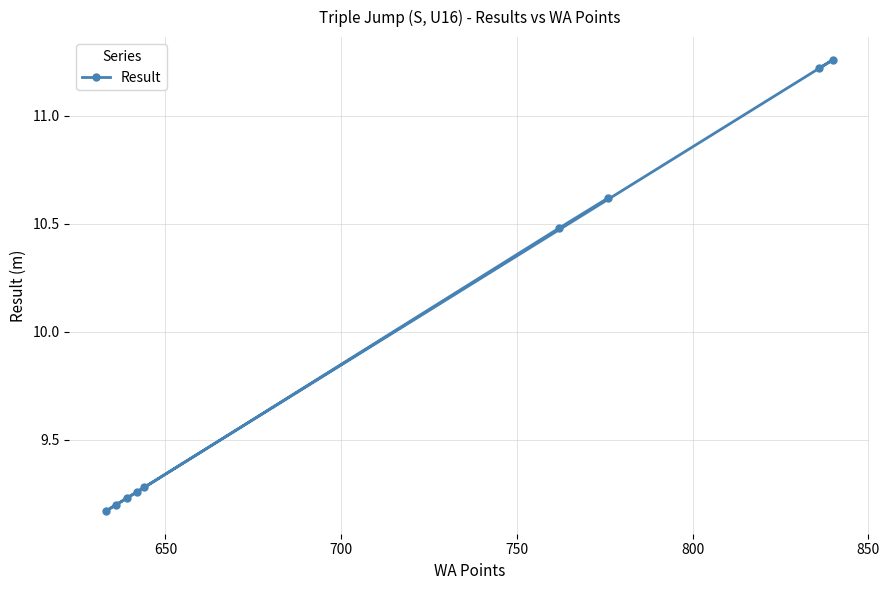

How many lines are shown in the chart?

1